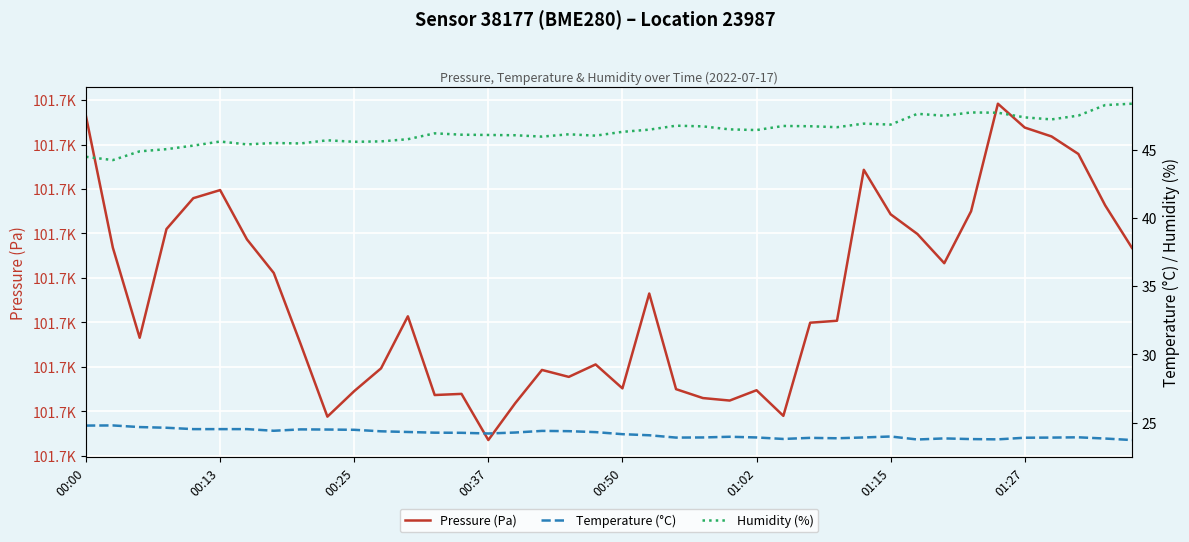

What is the difference between the maximum and second lowest values in the Pressure (Pa) series?

35.2